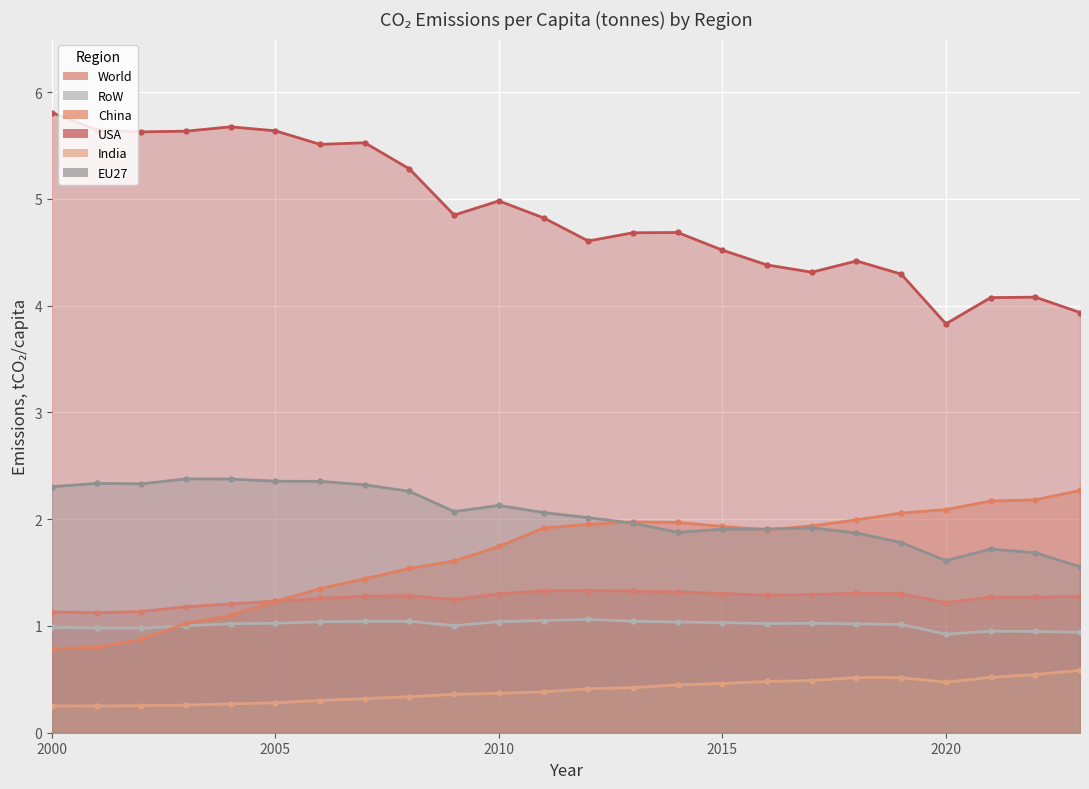

Where do EU27 and China first cross each other?

2012 and 2013